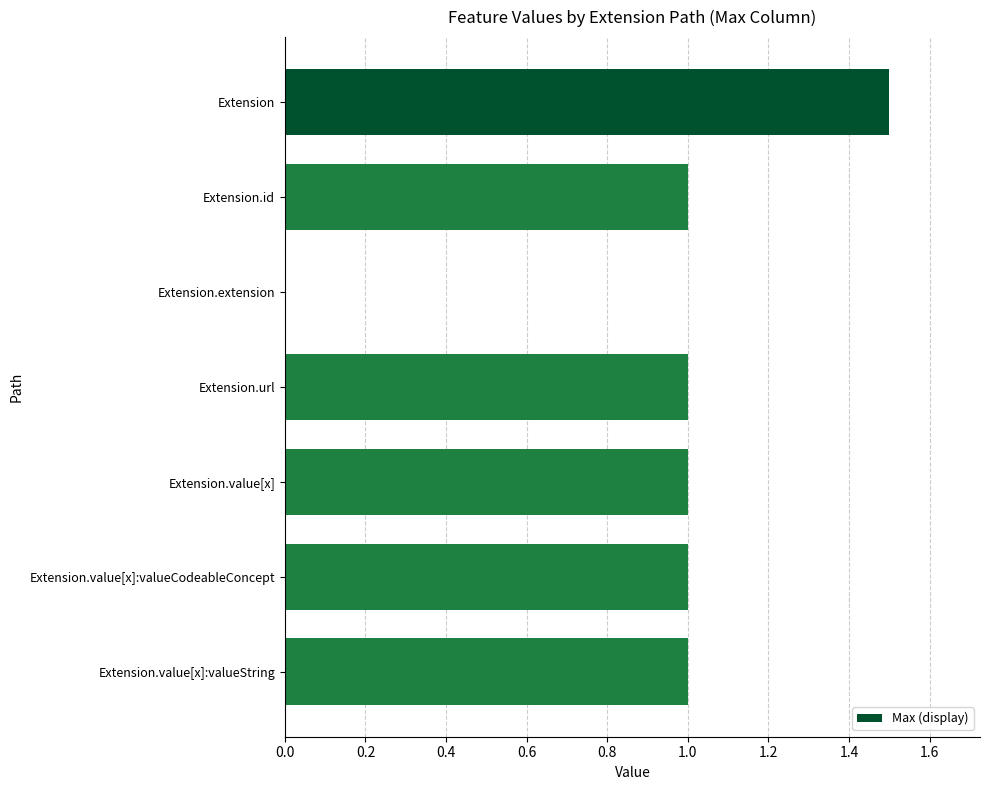

Reading top to bottom, extract all data points from this chart.

Extension=1.5	Extension.id=1.0	Extension.extension=0.0	Extension.url=1.0	Extension.value[x]=1.0	Extension.value[x]:valueCodeableConcept=1.0	Extension.value[x]:valueString=1.0